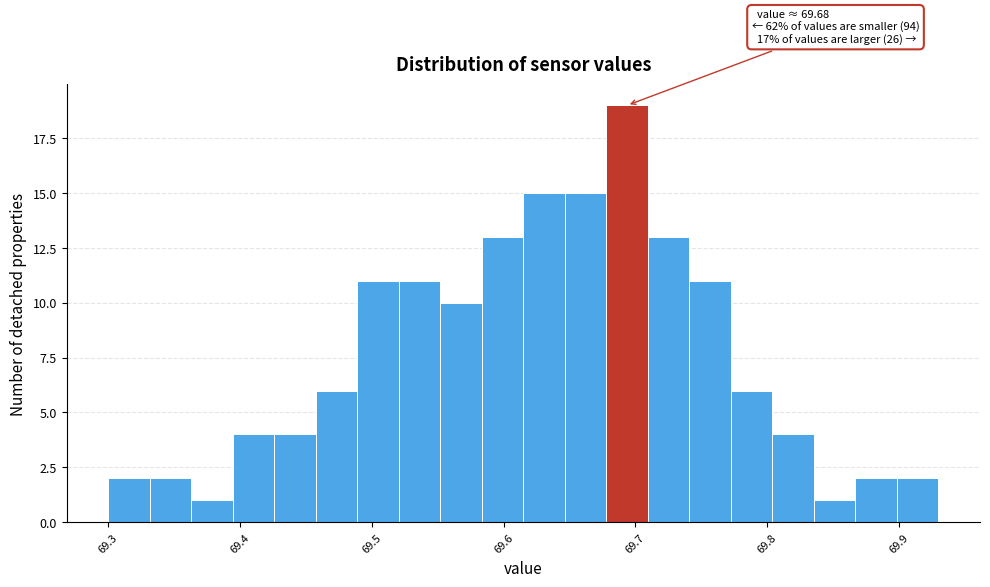

Read against the x-axis, roughly where is the centre of the tallest bar?

69.69